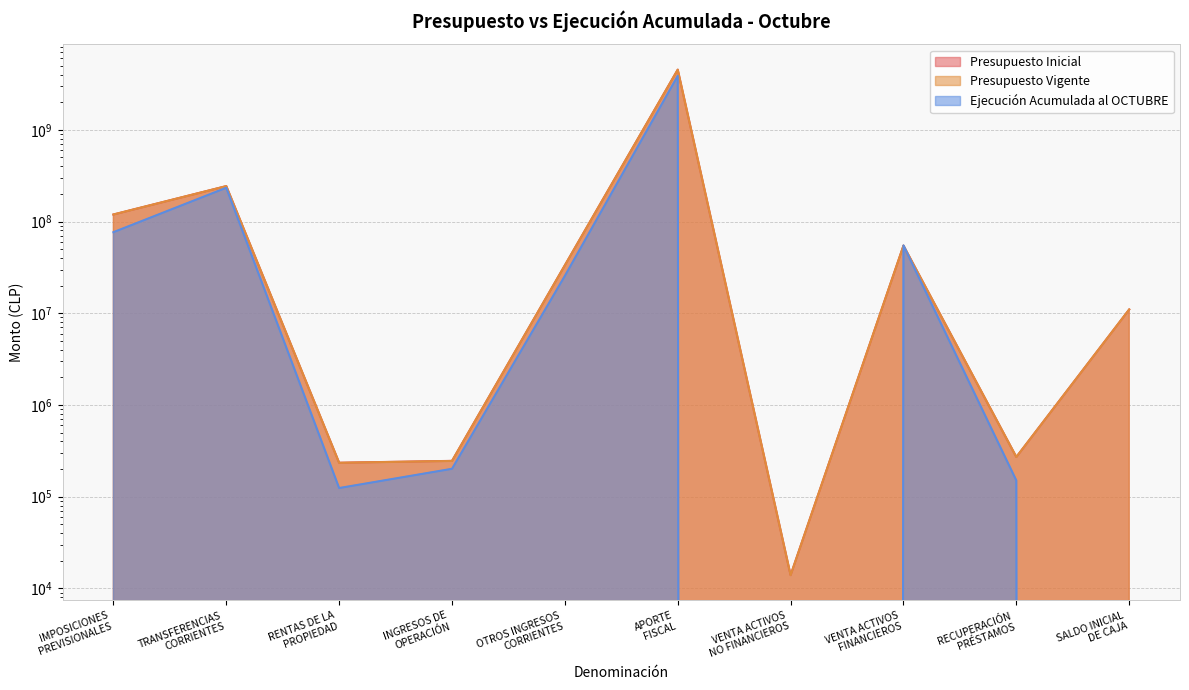

Rank the series by their maximum value, from lowest to highest.

Ejecución Acumulada al OCTUBRE, Presupuesto Vigente, Presupuesto Inicial